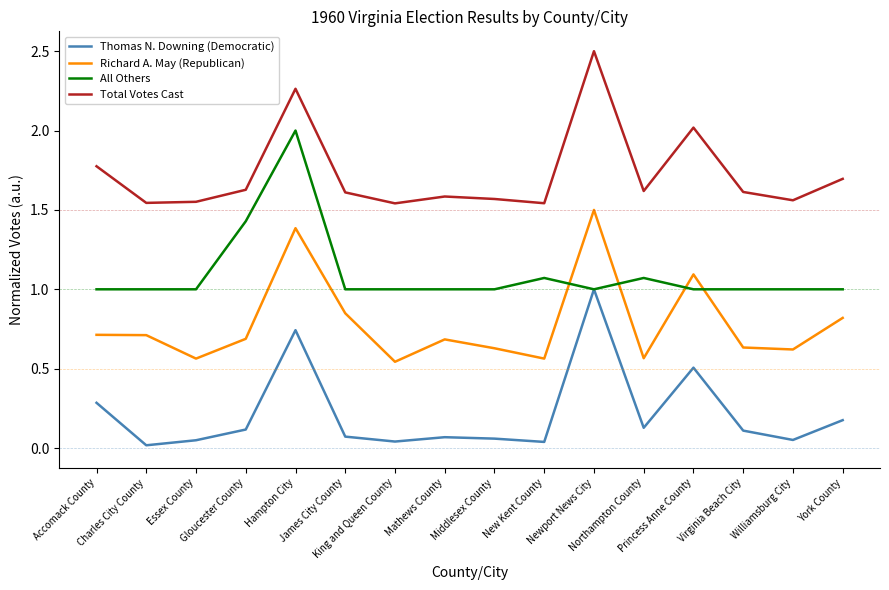

What is the approximate value of Thomas N. Downing (Democratic) at Newport News City?

1.0